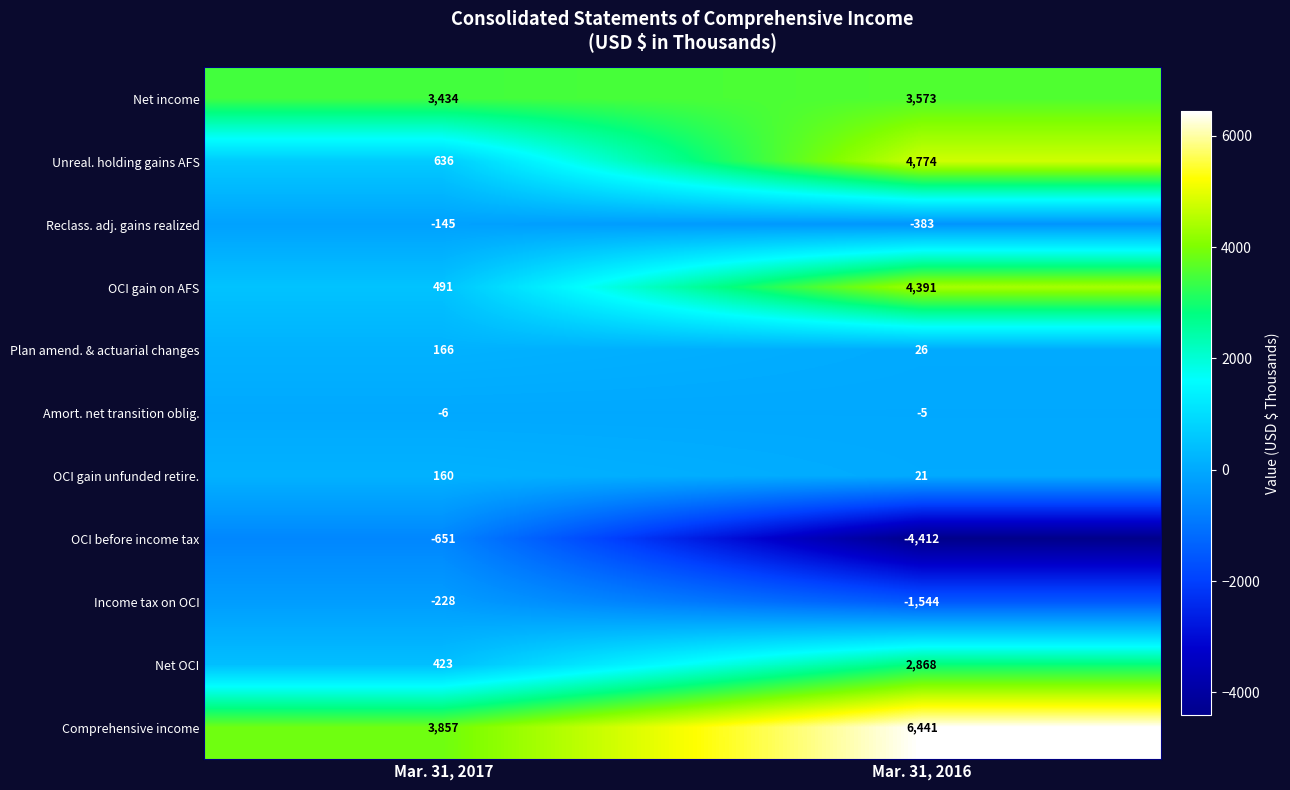

What is the sum of the Net income values at Mar. 31, 2016 and Mar. 31, 2017?

7007